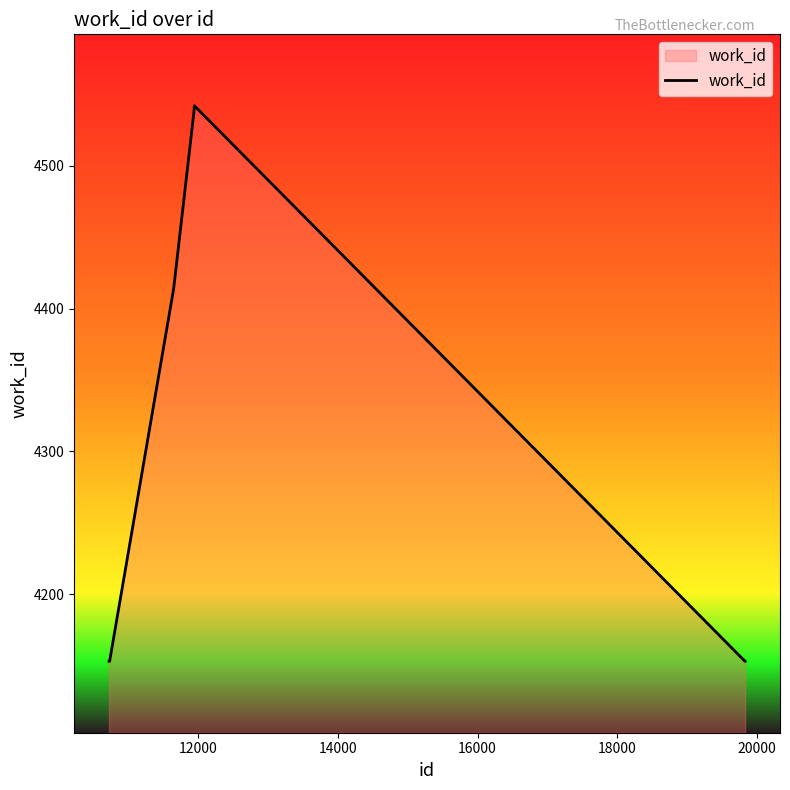

What is the maximum value shown in the chart?

4542